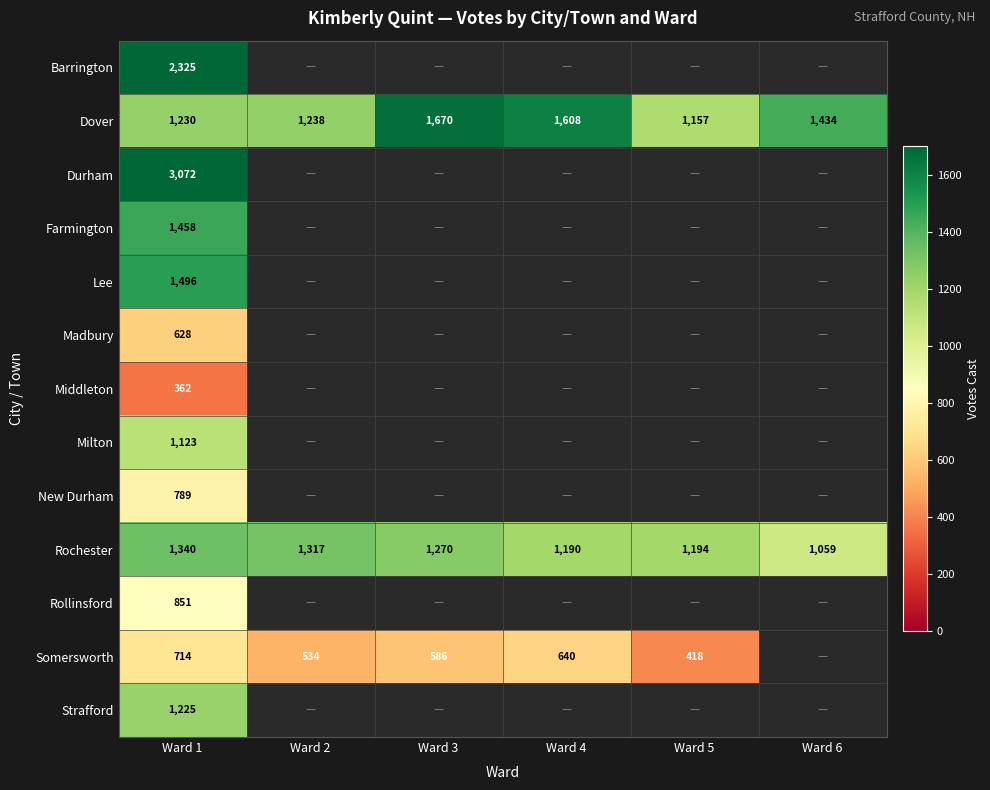

The value of Dover at Ward 5 is 1157. True or false?

True